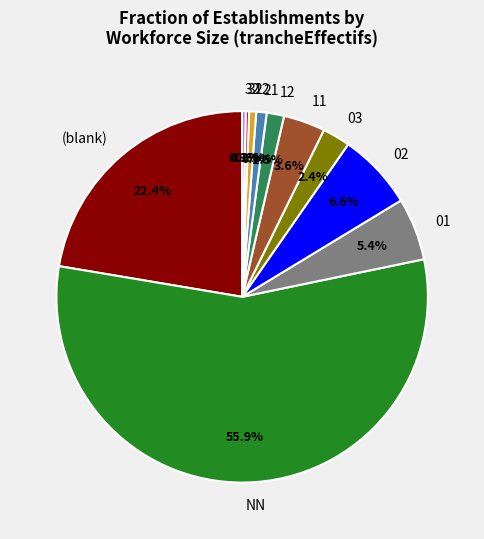

What portion of the pie excludes 03?

97.6%